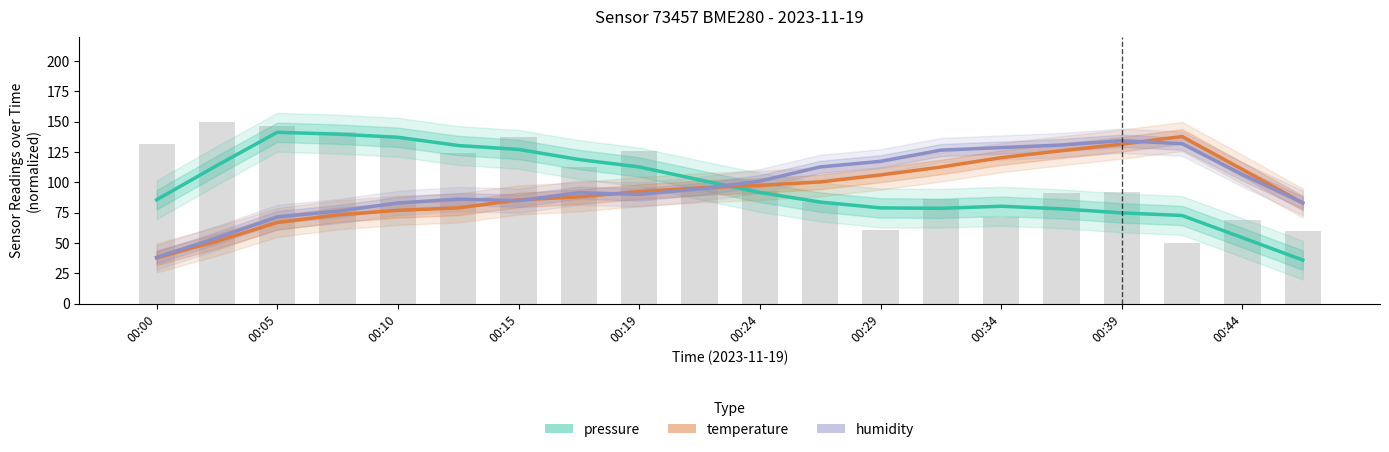

Reading left to right, what are all the values shown in this chart?

pressure: 85.6	113.9	141.2	139.7	137.1	130.3	127.1	118.8	112.6	102.0	91.6	83.7	78.9	78.5	80.2	78.1	74.8	72.6	54.3	35.9
temperature: 37.7	51.4	66.9	73.1	76.9	78.9	85.4	88.0	92.3	95.4	97.4	100.3	106.0	112.6	120.3	126.0	131.4	137.7	110.6	82.9
humidity: 38.1	54.2	71.4	76.2	82.9	86.1	84.9	91.4	90.0	94.4	101.0	112.7	117.3	126.5	128.6	130.7	134.2	131.8	106.4	83.1